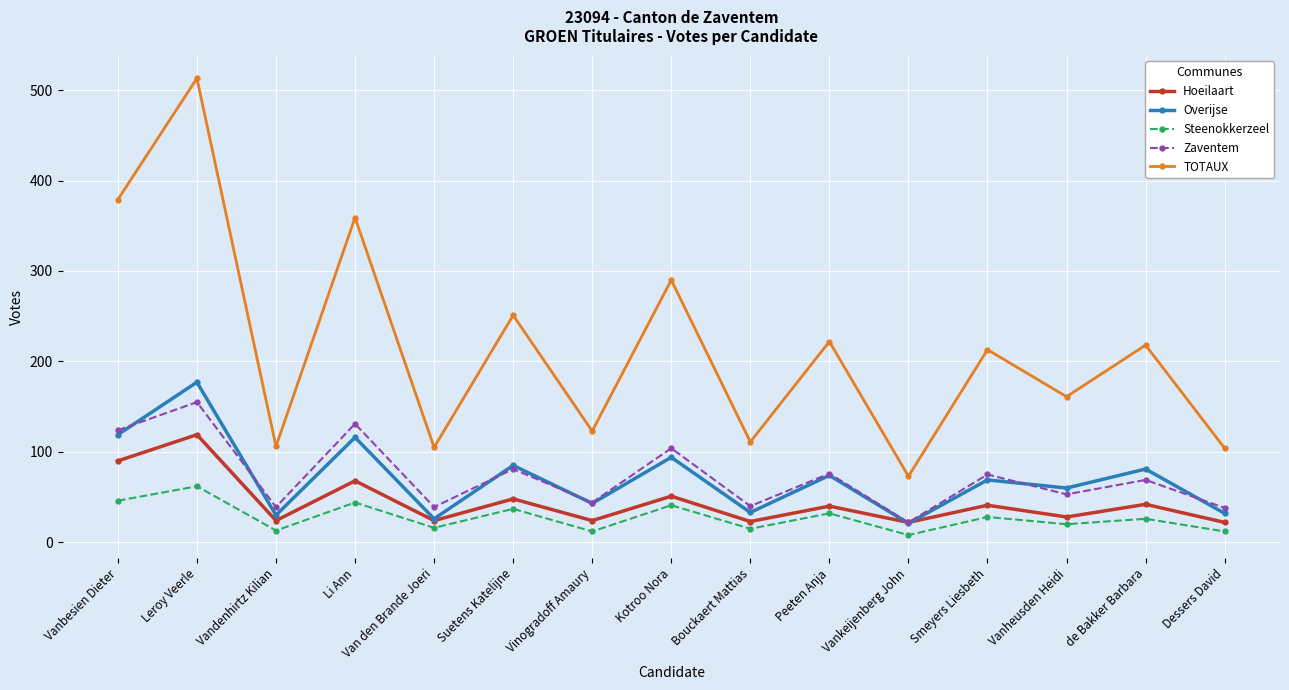

At which category does the chart reach its peak across all series?

Leroy Veerle